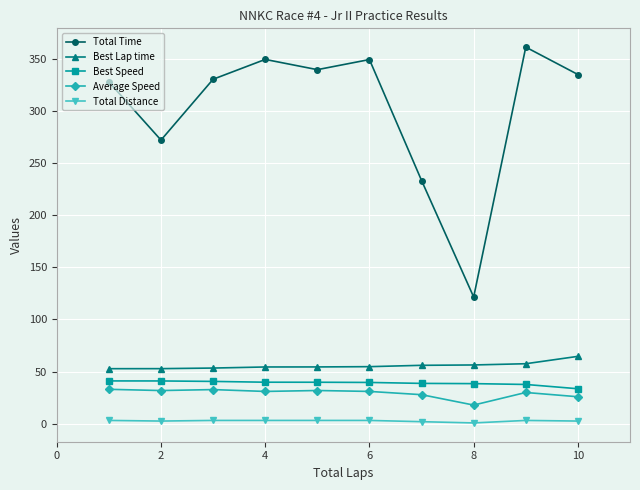

True or false: Best Speed and Total Distance intersect in this chart.

False